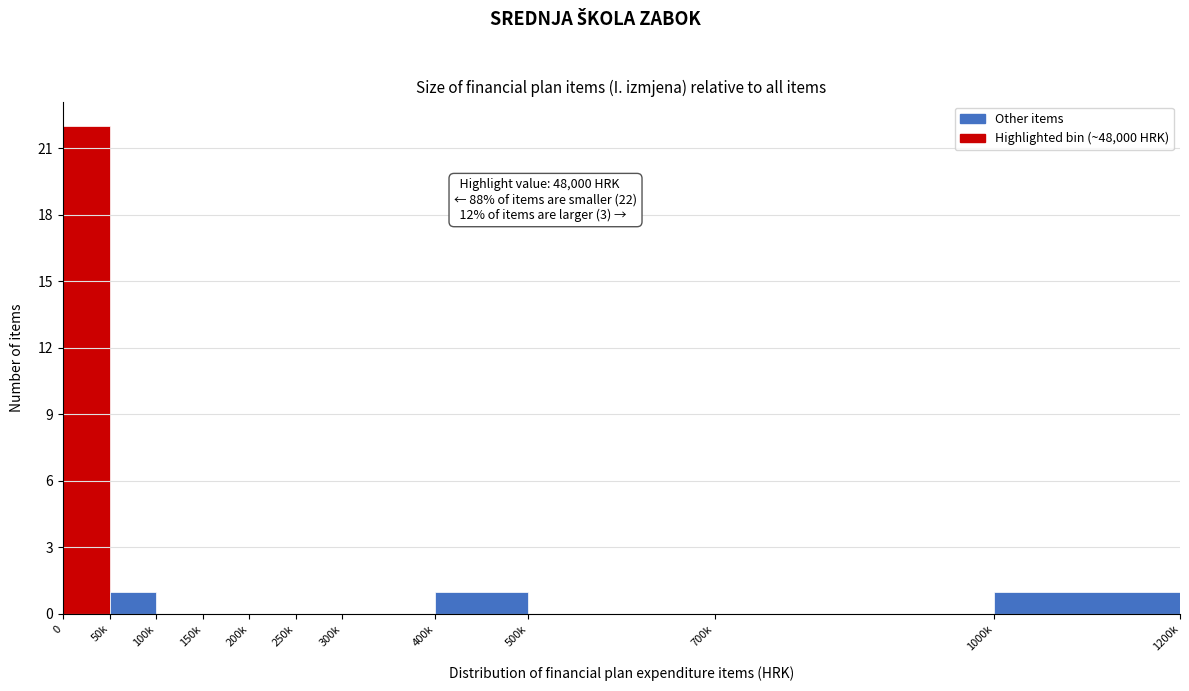

What is the greatest value displayed?

22